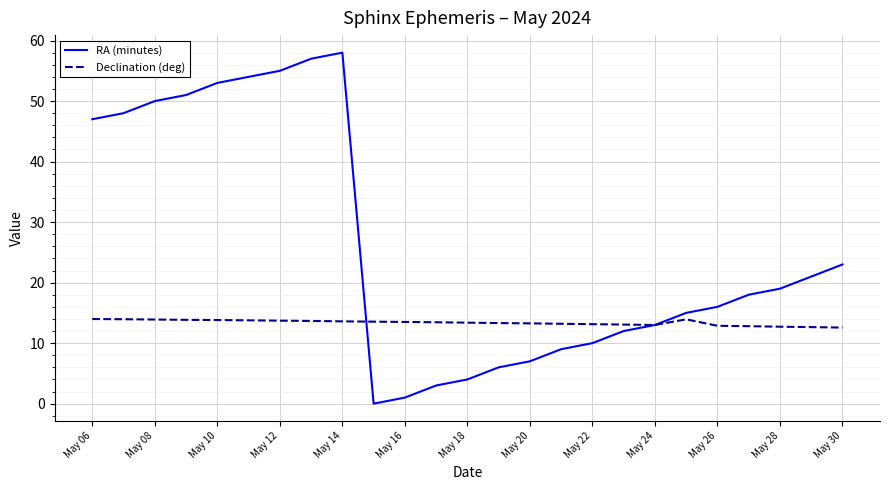

How many series are shown in this chart?

2